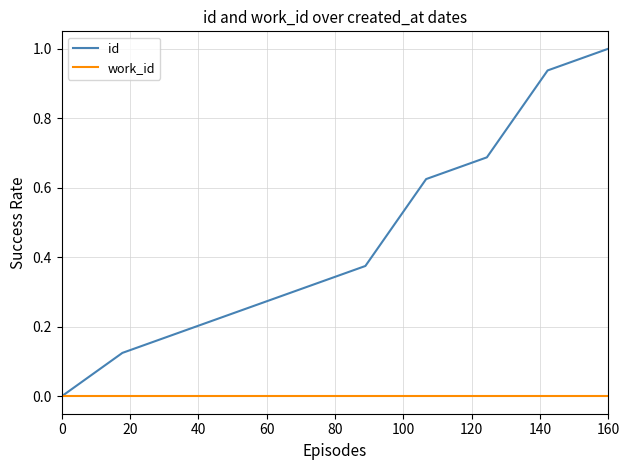

Which series has the largest range (max minus min)?

id